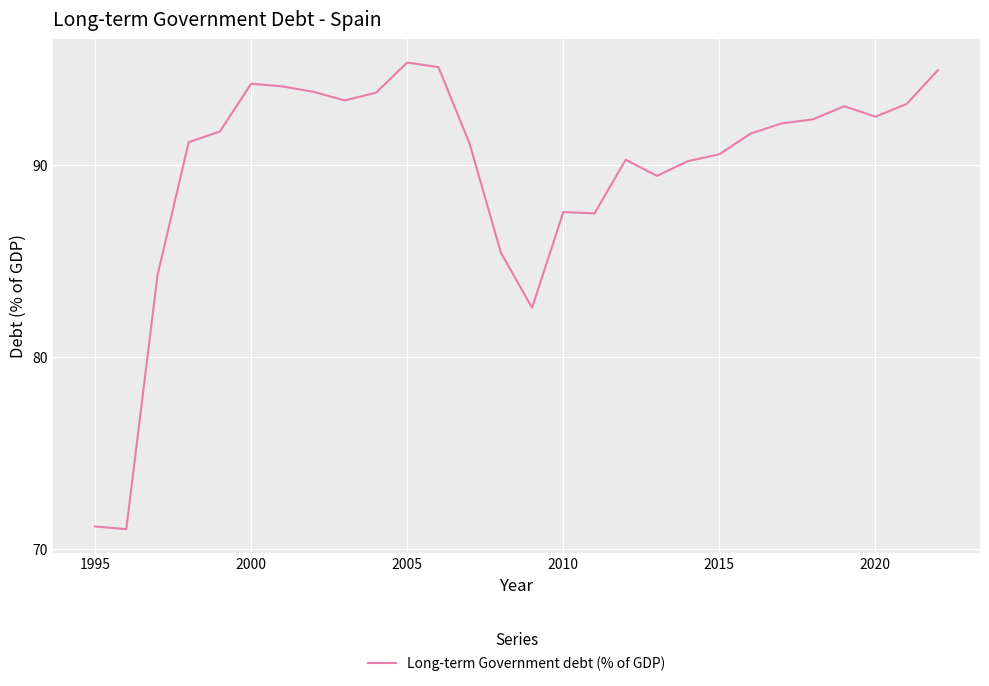

What is the difference between the maximum and minimum values?

24.3